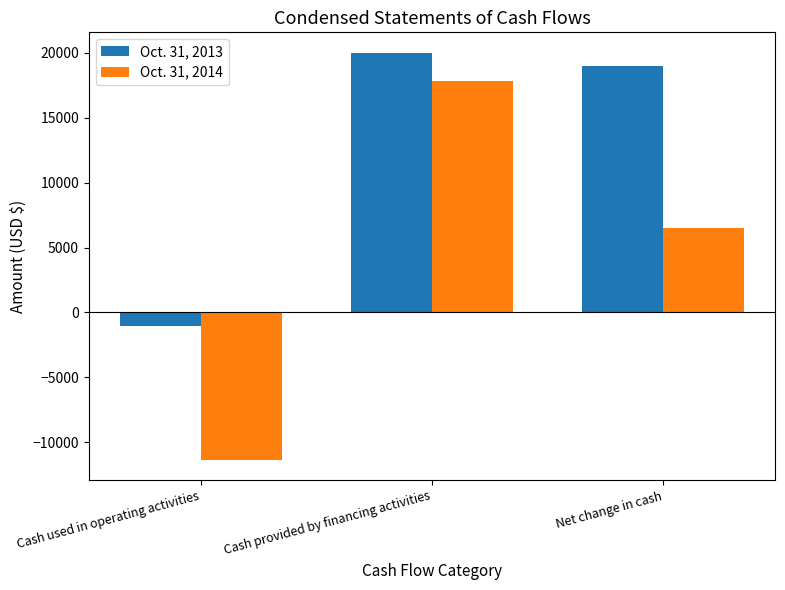

How many bars are there in each group?

2